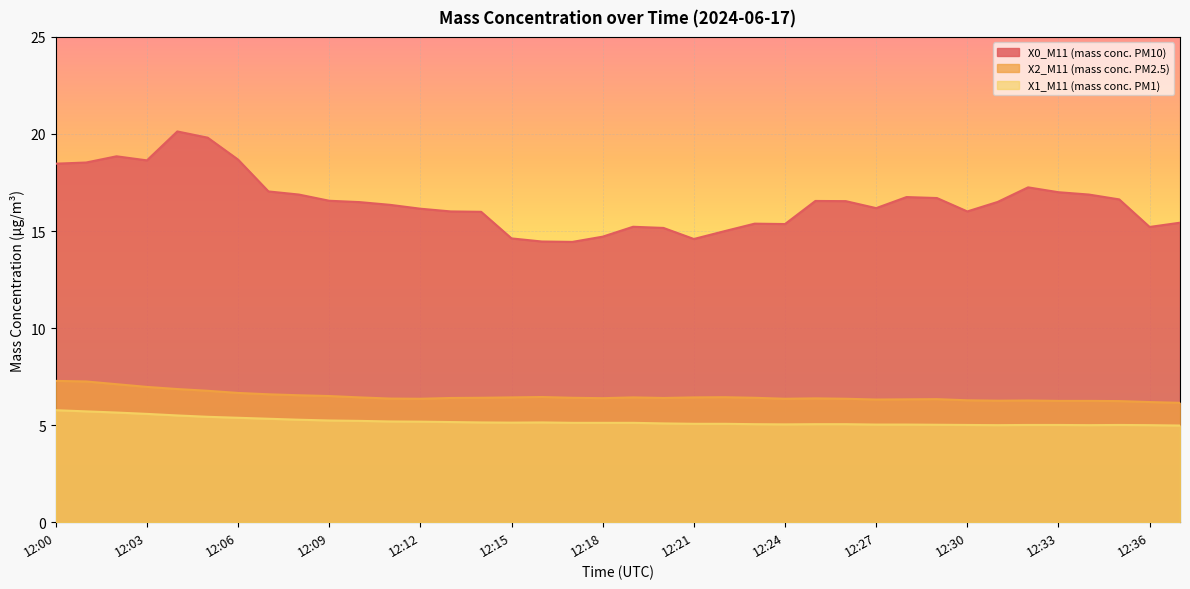

What is the difference between the X0_M11 (mass conc. PM10) values at 12:07 and 12:21?

2.4